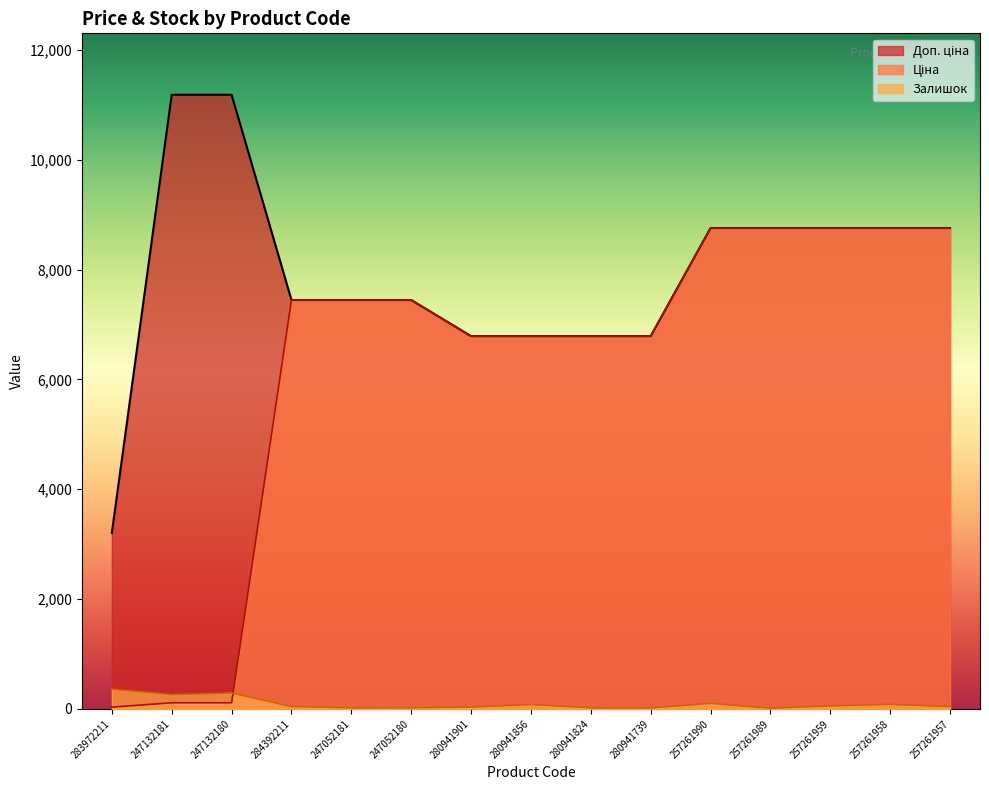

What is the maximum value shown in the chart?

11182.0